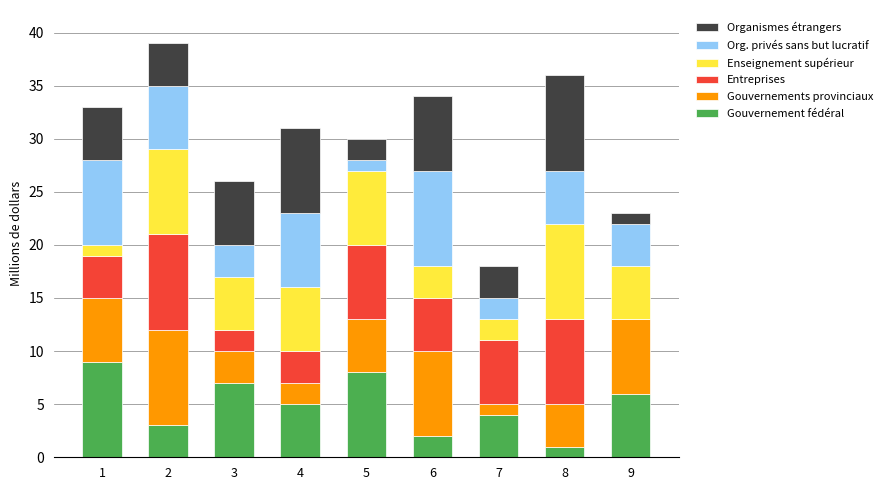

What is the sum of all Gouvernement fédéral values?

45